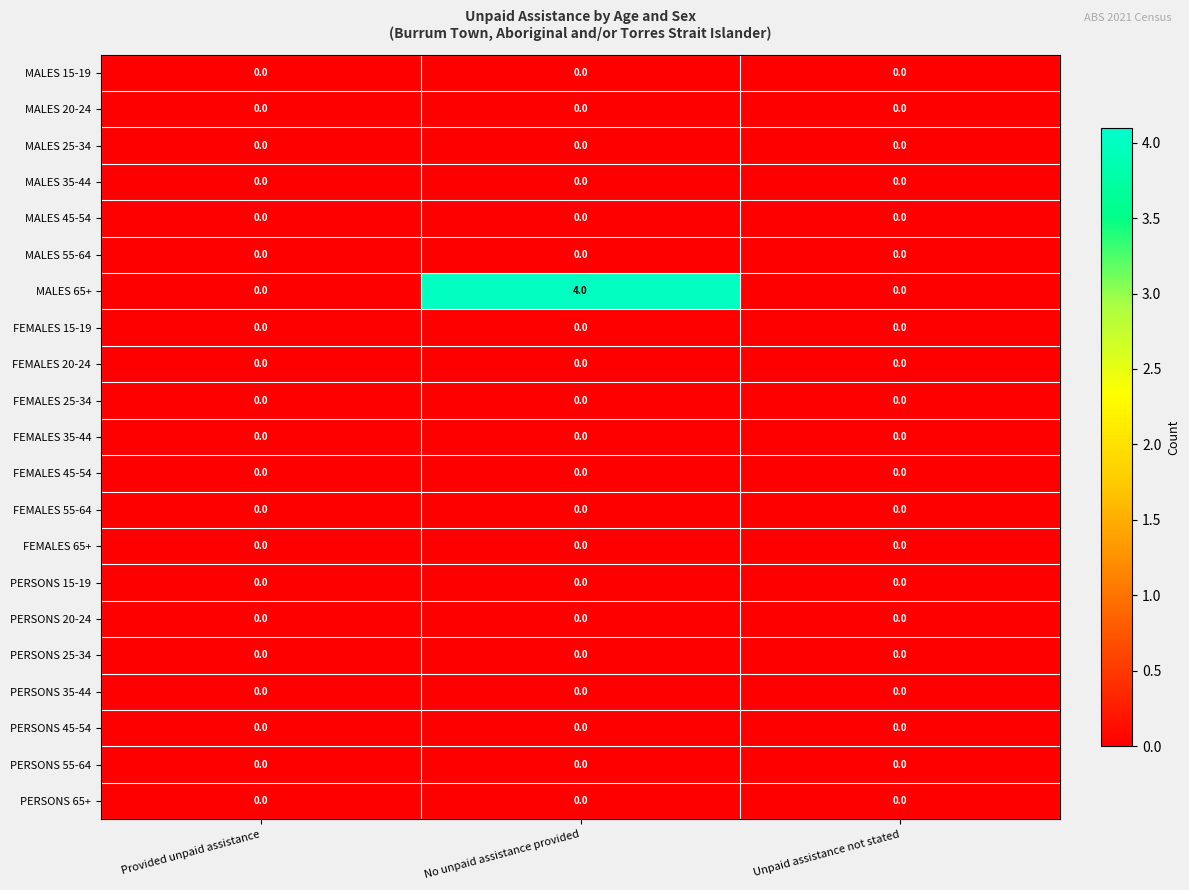

What is the total value across all series at No unpaid assistance provided?

4